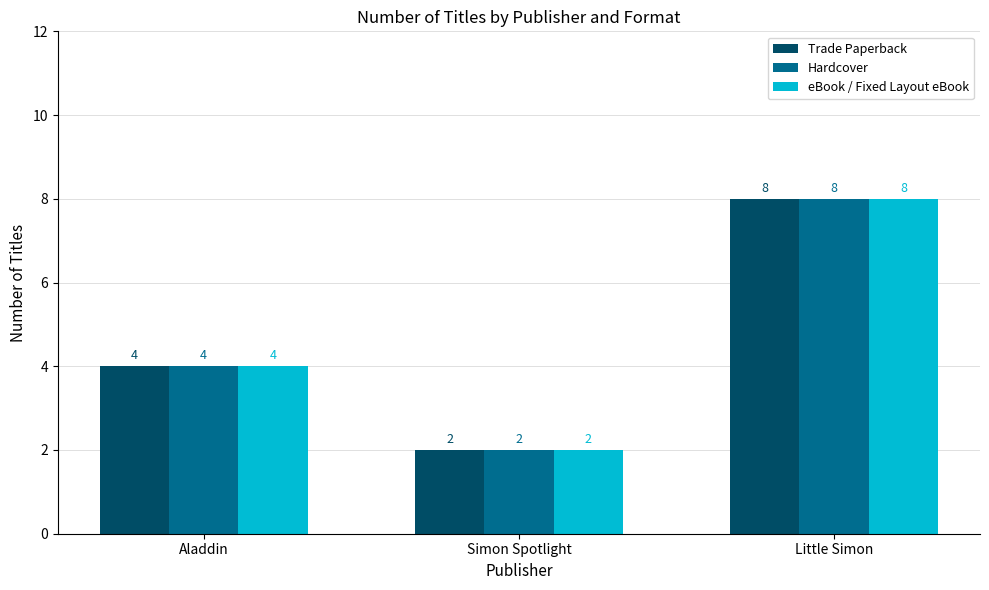

List the labels in order of eBook / Fixed Layout eBook value, largest first.

Little Simon, Aladdin, Simon Spotlight